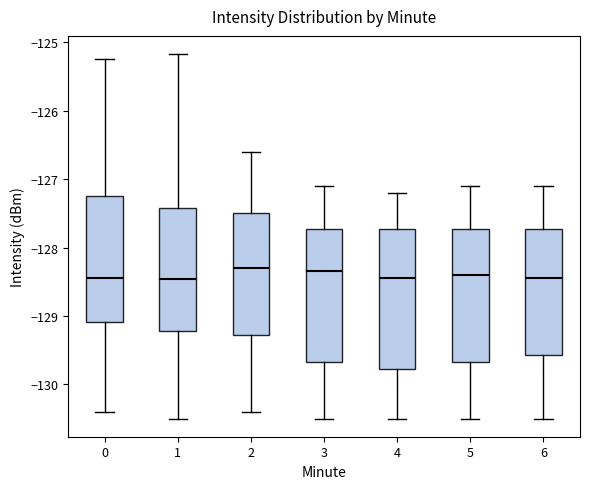

Reading left to right, transcribe this box plot: for each box, give where its median line is, the range the box spans, and where its two whiskers end, as read against the y-axis. The values are not printed on the chart, so give them approximately, as read against the axis.

0: median -128.5, box -129.1 to -127.2, whiskers -130.4 to -125.2
1: median -128.5, box -129.2 to -127.4, whiskers -130.5 to -125.2
2: median -128.3, box -129.3 to -127.5, whiskers -130.4 to -126.6
3: median -128.3, box -129.7 to -127.7, whiskers -130.5 to -127.1
4: median -128.4, box -129.8 to -127.7, whiskers -130.5 to -127.2
5: median -128.4, box -129.7 to -127.7, whiskers -130.5 to -127.1
6: median -128.4, box -129.6 to -127.7, whiskers -130.5 to -127.1